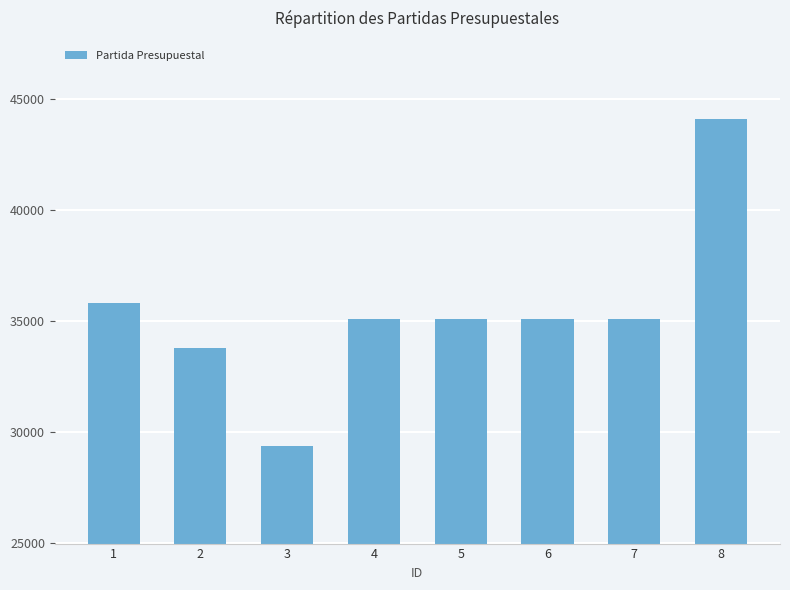

Are the bars horizontal?

No